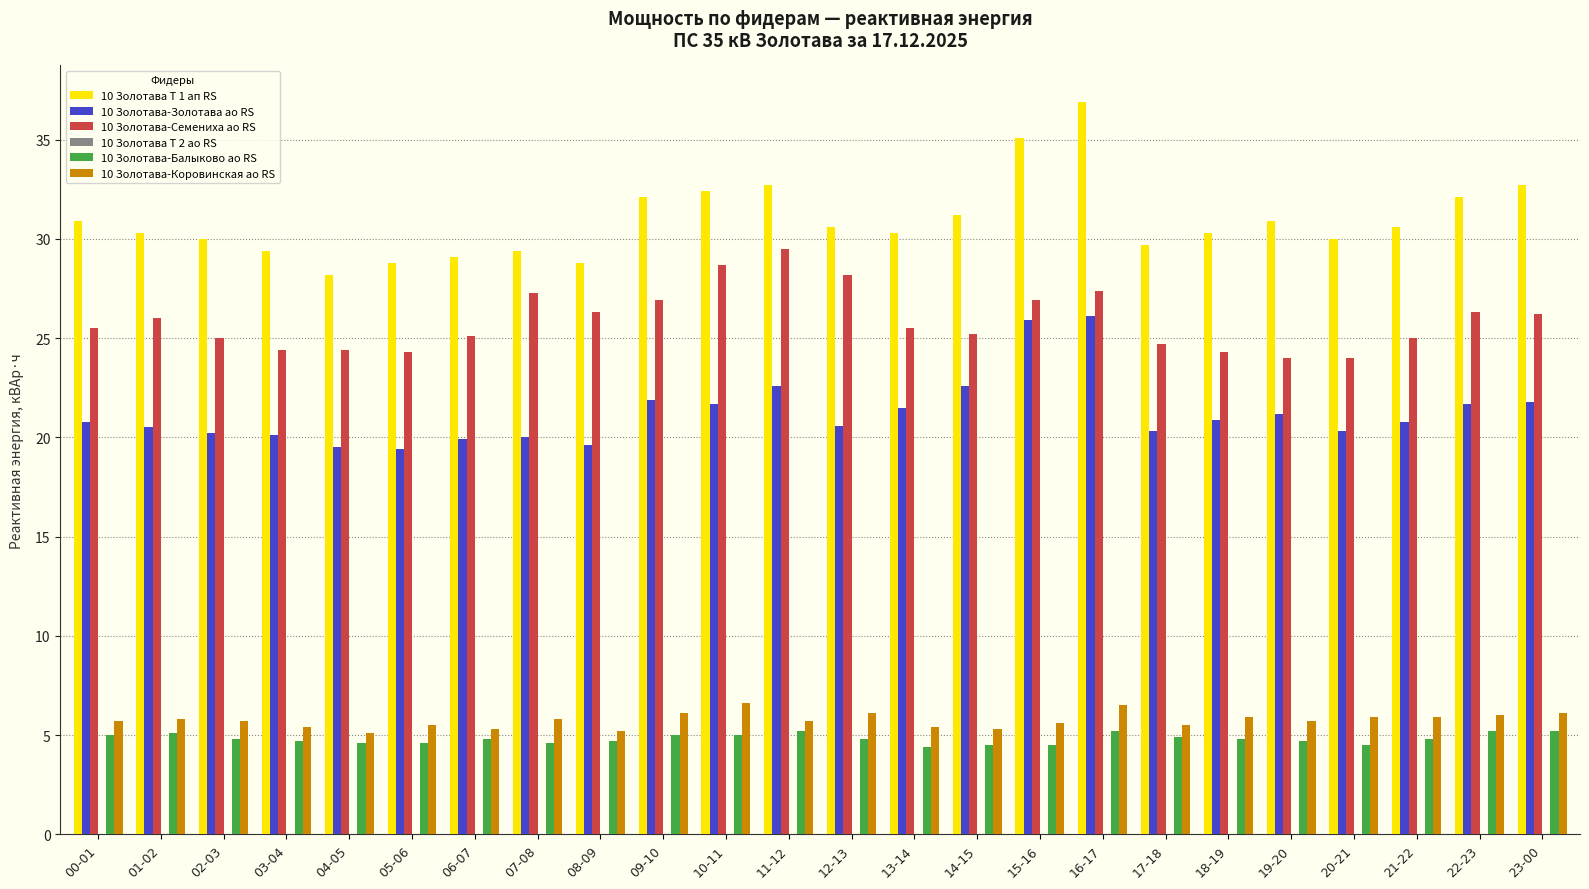

What is the highest value of the 10 Золотава Т 1 ап RS series?

36.9